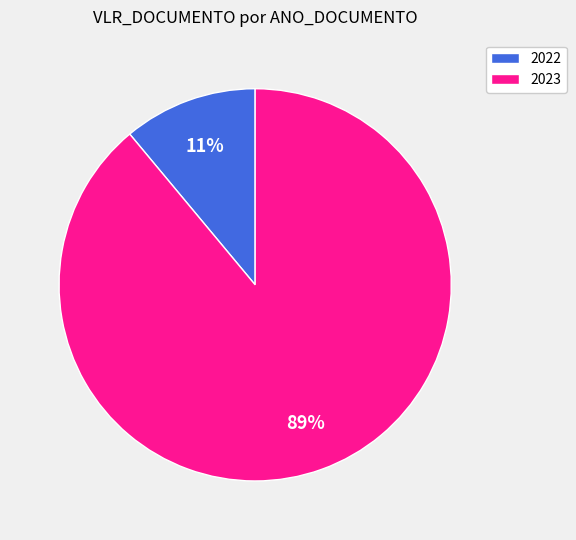

To the nearest percent, what is the average slice percentage?

50%